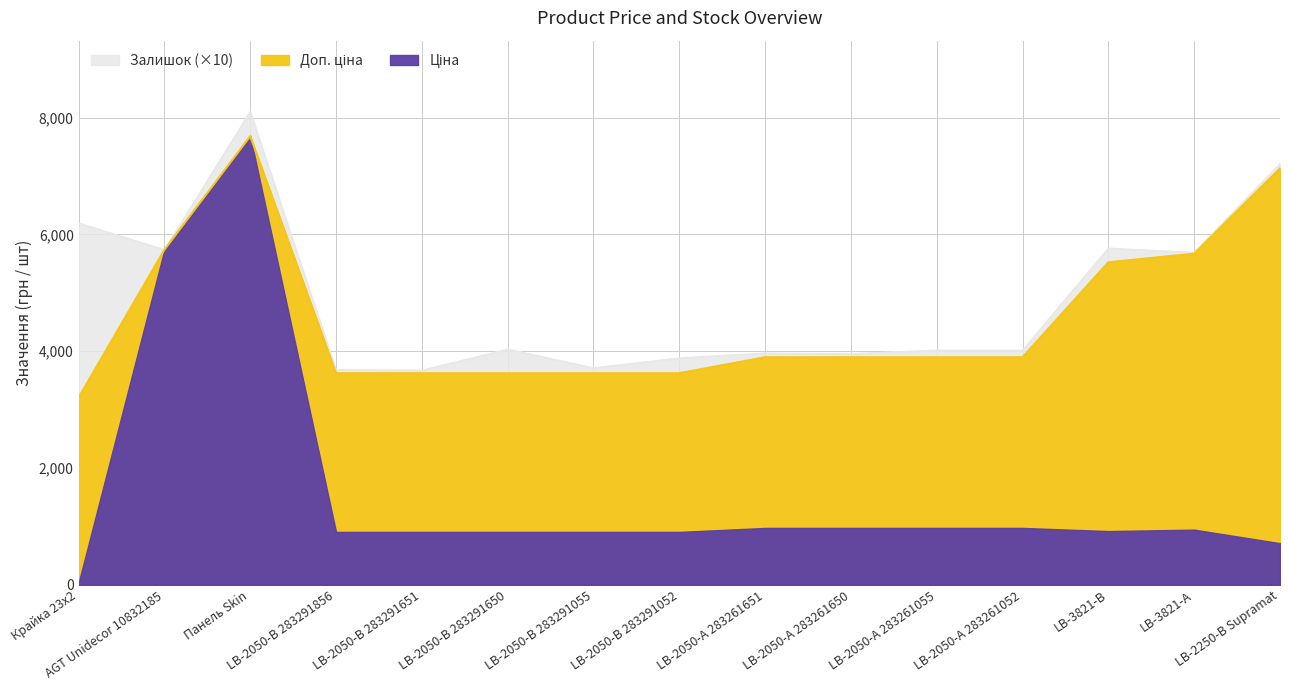

What are all the series names shown in the legend?

Ціна, Доп. ціна